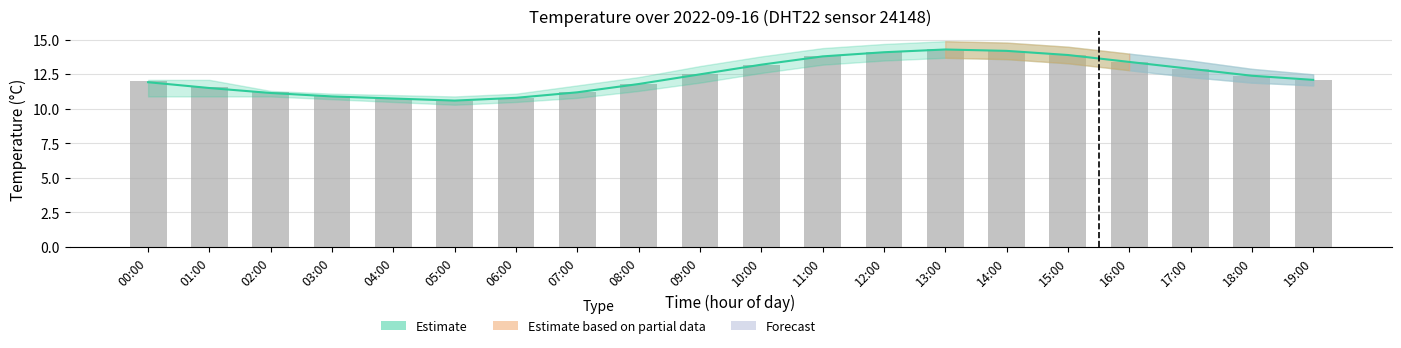

Where is the data nearest to the value 12?

00:00